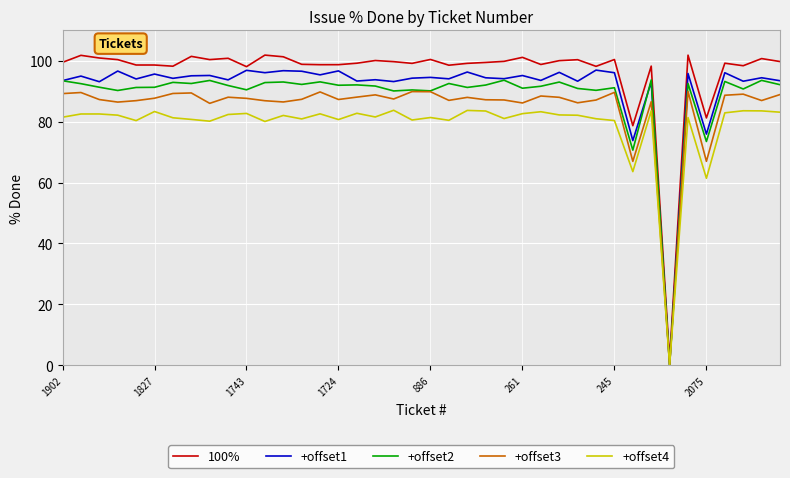

True or false: +offset2 and 100% cross at least once.

False